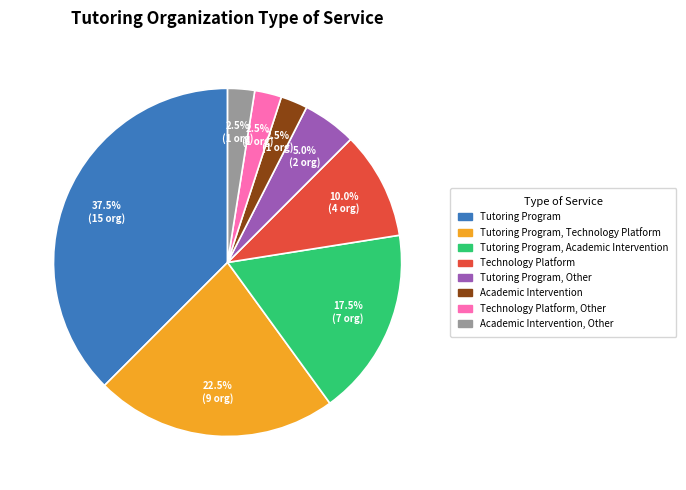

Does any single category account for the majority?

No